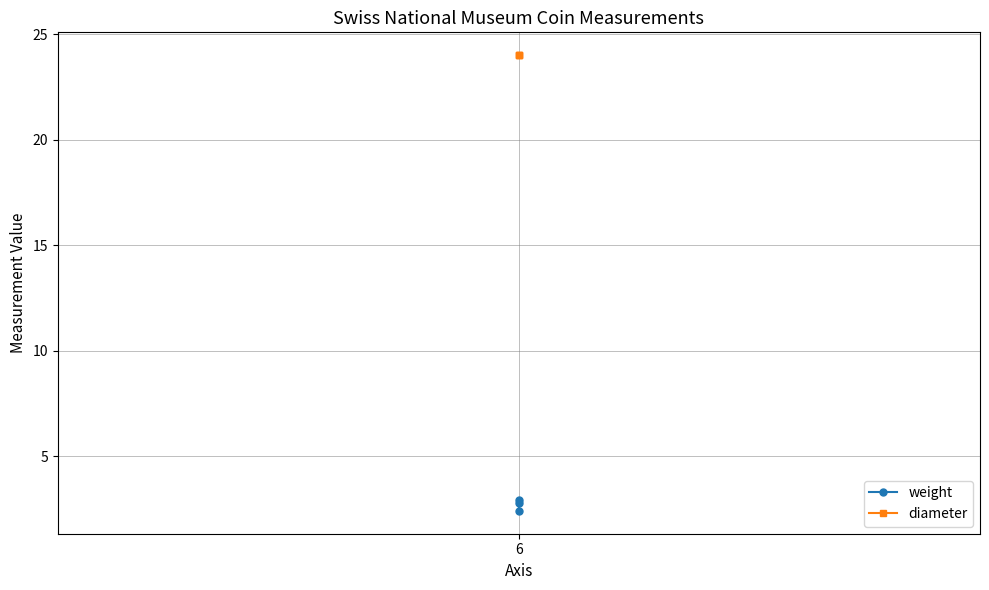

What is the value of the weight point at the 3rd from the left?

2.8